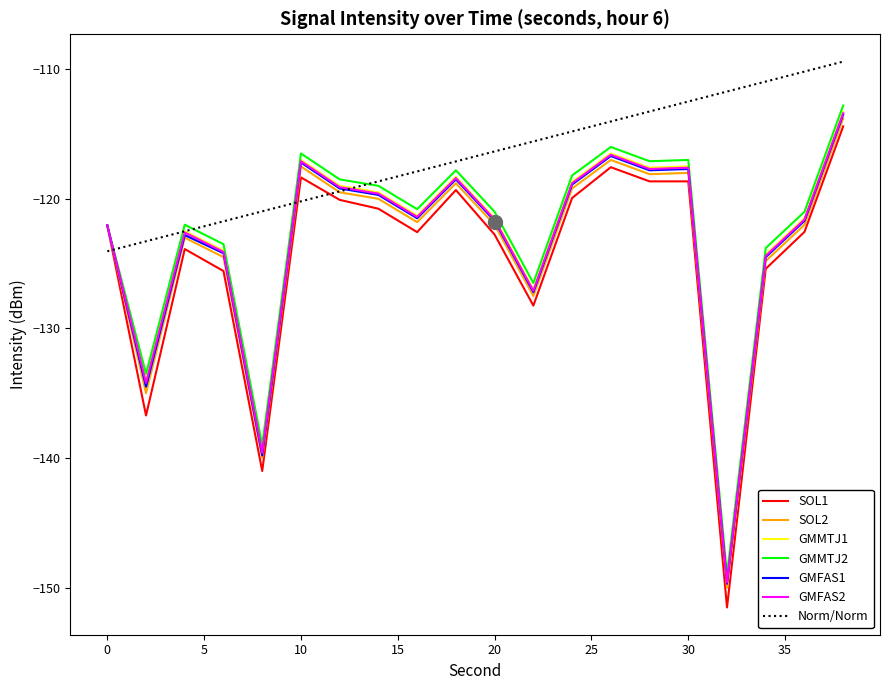

What is the minimum value shown in the chart?

-151.5